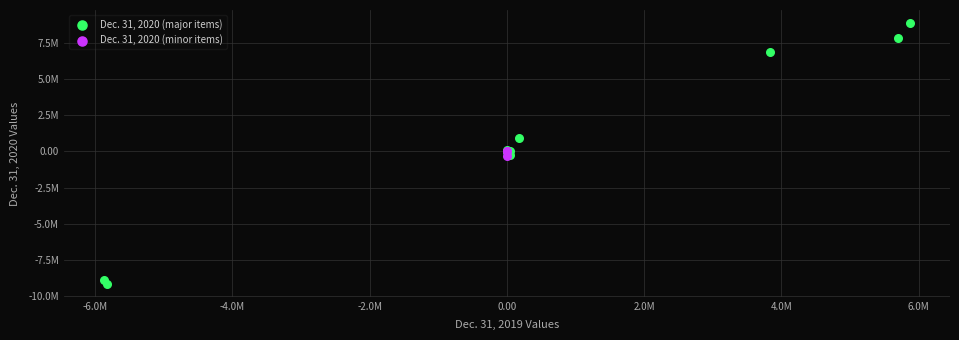

Which series has the largest Y range (max minus min)?

Dec. 31, 2020 (major items)